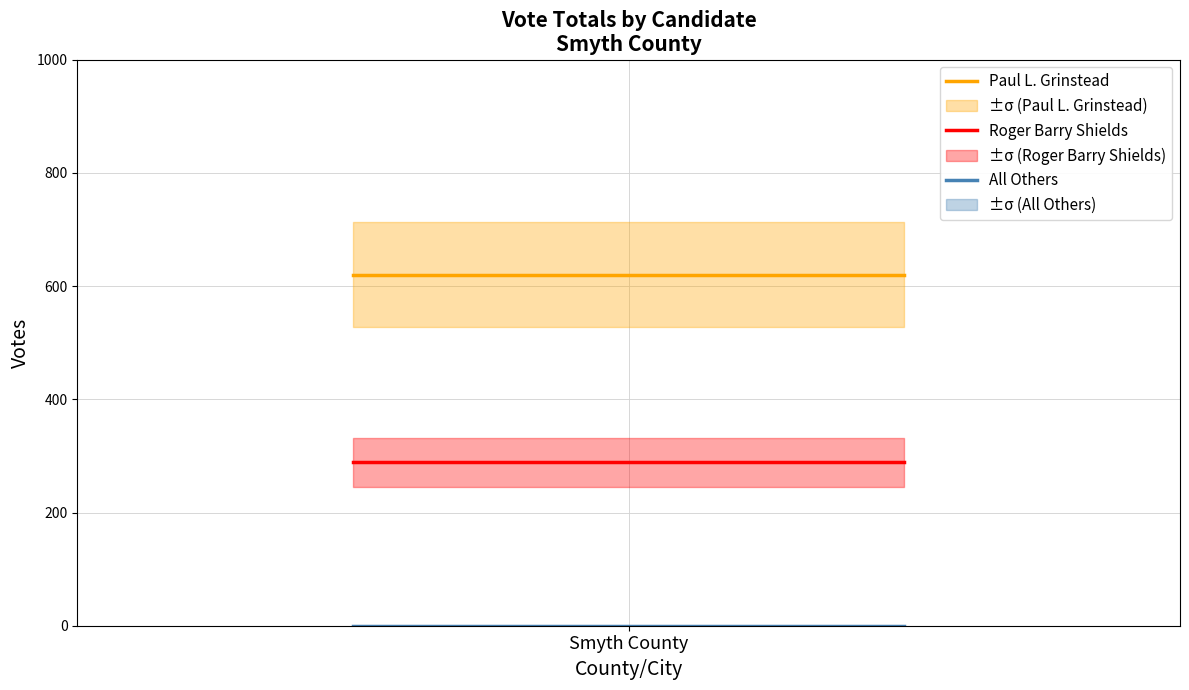

What is the lowest value of the Paul L. Grinstead series?

620